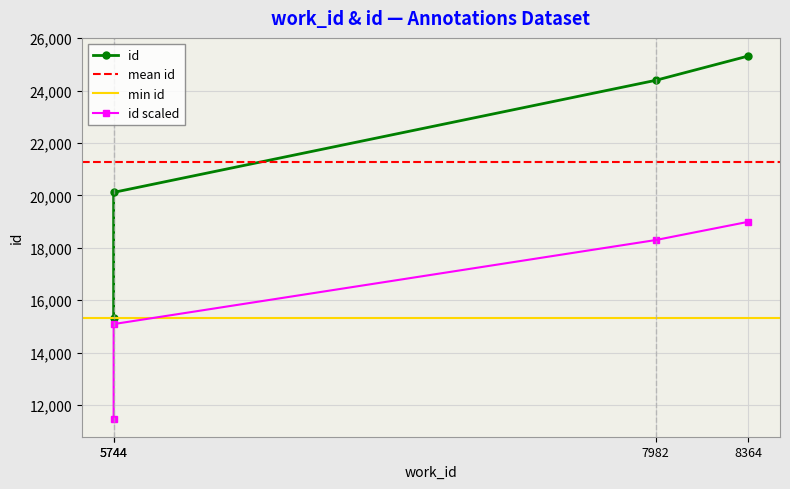

The value at 5744 is 5923. True or false?

False